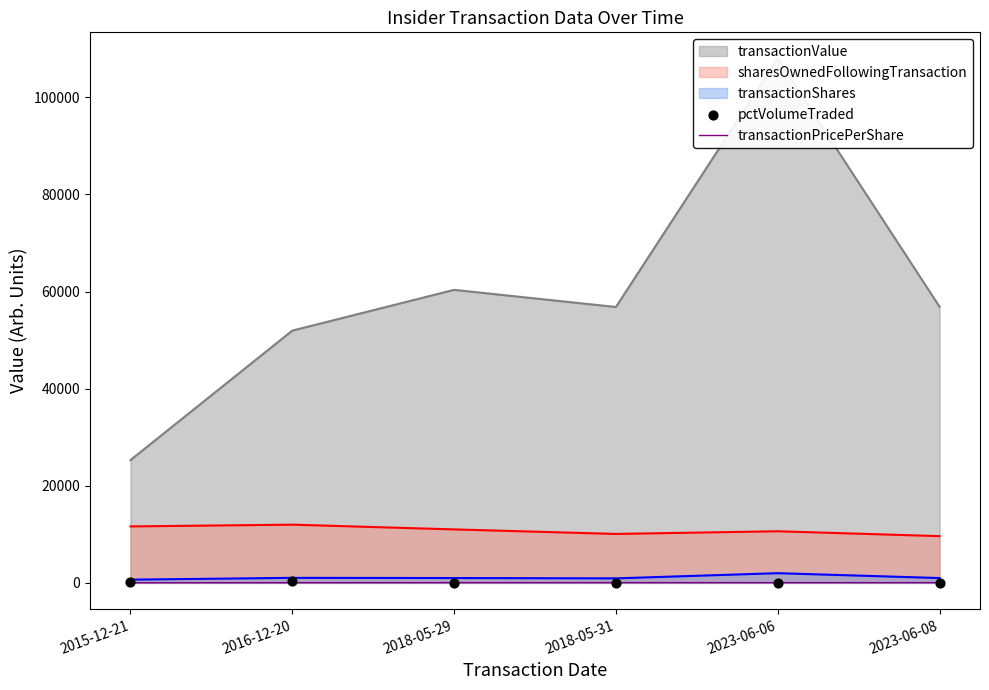

Is the value of pctVolumeTraded at 2023-06-08 greater than the value of transactionPricePerShare at 2023-06-08?

No